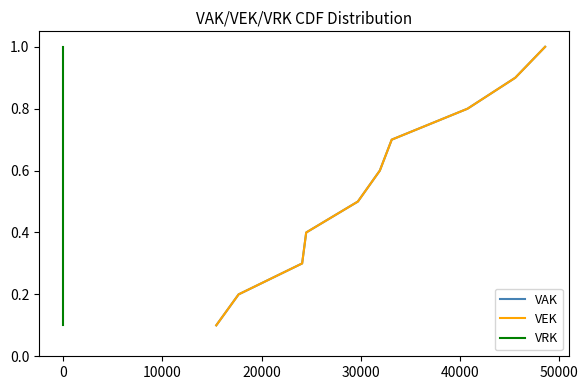

Reading left to right, list all the values displayed in this chart.

VAK: 0.1	0.2	0.3	0.4	0.5	0.6	0.7	0.8	0.9	1.0
VEK: 0.1	0.2	0.3	0.4	0.5	0.6	0.7	0.8	0.9	1.0
VRK: 0.1	0.2	0.3	0.4	0.5	0.6	0.7	0.8	0.9	1.0